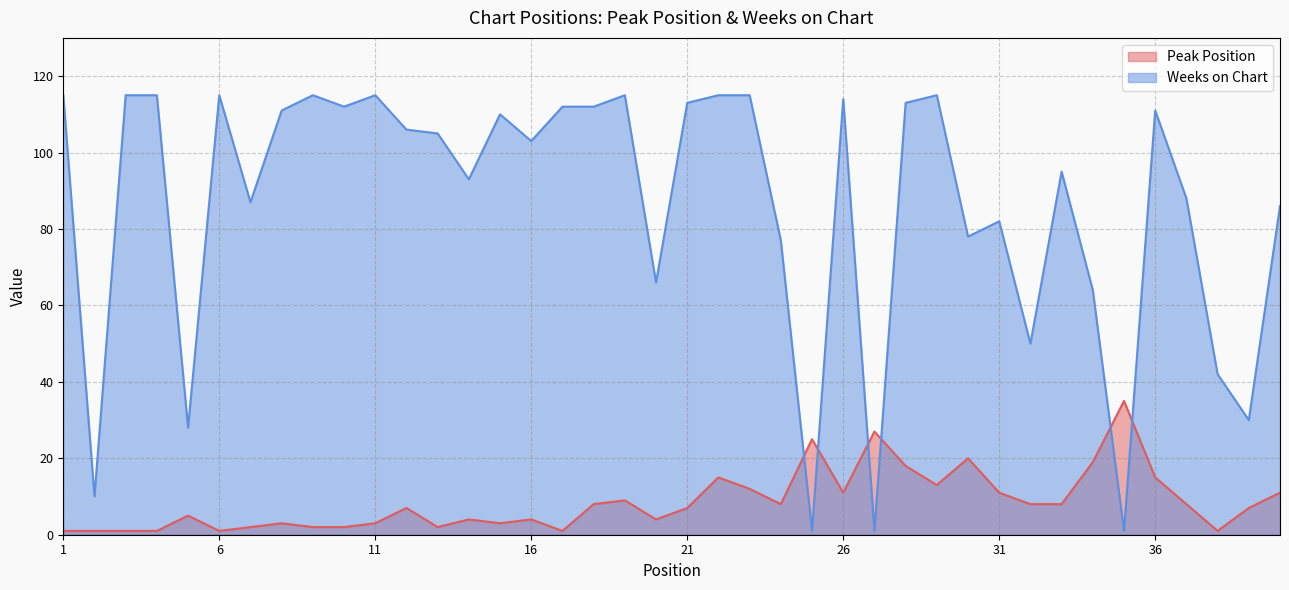

Read the Peak Position value at 28.

18